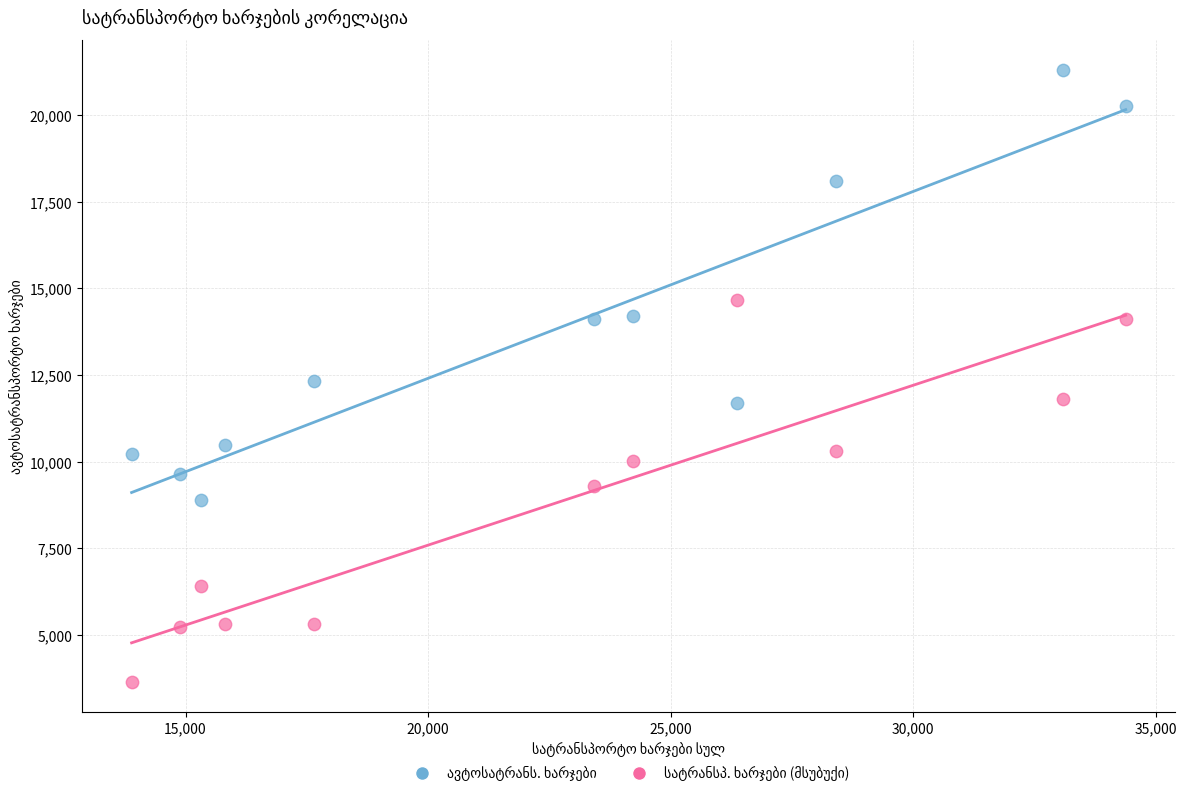

Across all data points, what is the range of X values (max minus min)?

20490.7